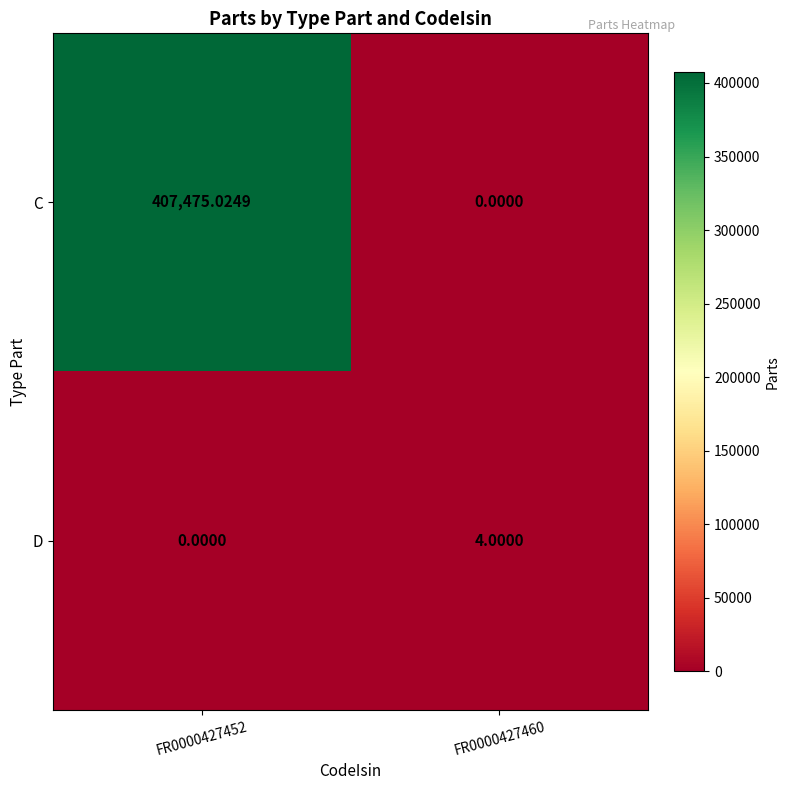

Which series changed the most between FR0000427452 and FR0000427460?

C